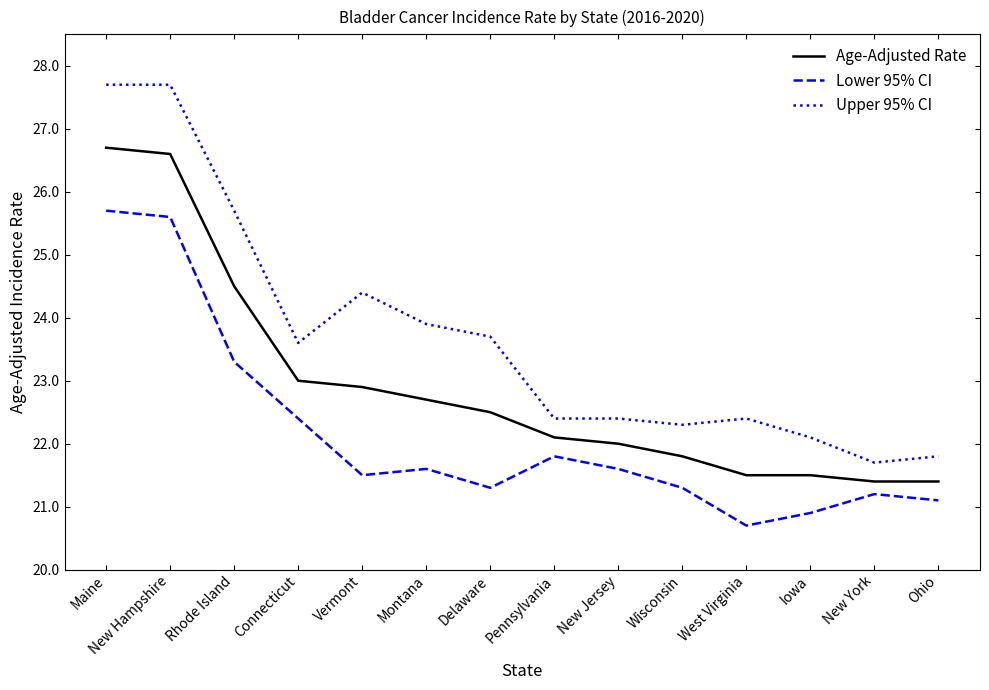

Reading left to right, what are all the values shown in this chart?

Age-Adjusted Rate: 26.7	26.6	24.5	23.0	22.9	22.7	22.5	22.1	22.0	21.8	21.5	21.5	21.4	21.4
Lower 95% CI: 25.7	25.6	23.3	22.4	21.5	21.6	21.3	21.8	21.6	21.3	20.7	20.9	21.2	21.1
Upper 95% CI: 27.7	27.7	25.7	23.6	24.4	23.9	23.7	22.4	22.4	22.3	22.4	22.1	21.7	21.8